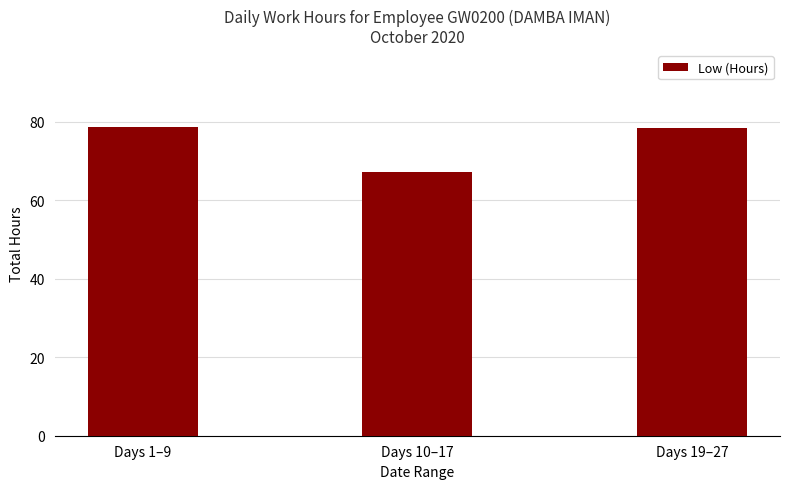

What is the label of the 2nd bar from the right?

Days 10–17